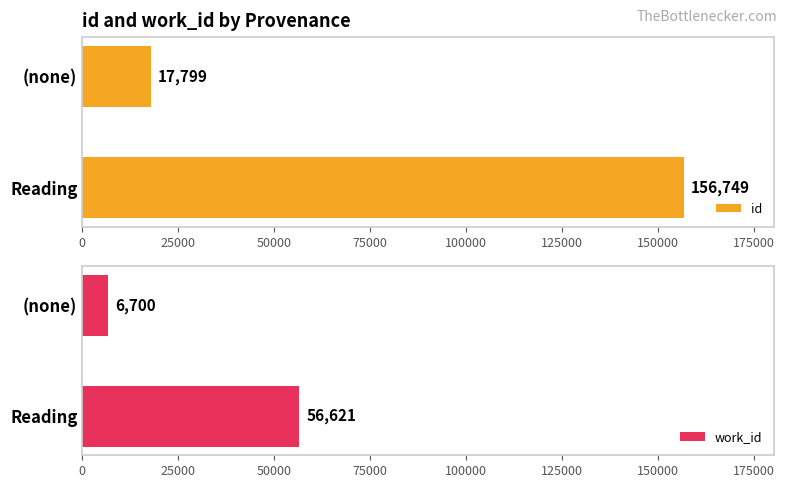

At how many categories does at least one series exceed 101604?

1